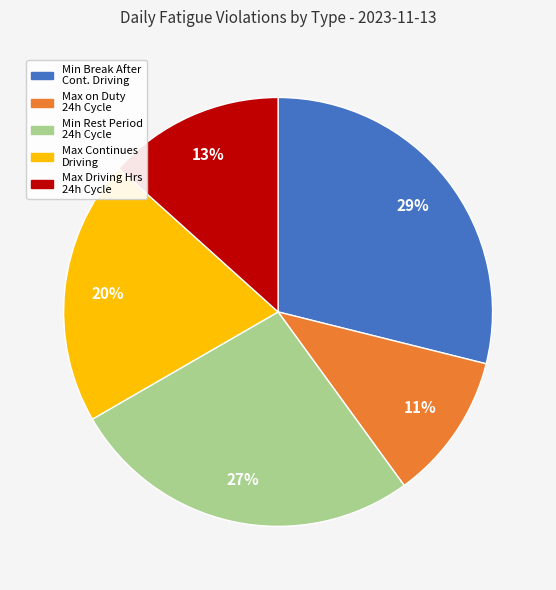

To the nearest percent, what is the average slice percentage?

20%